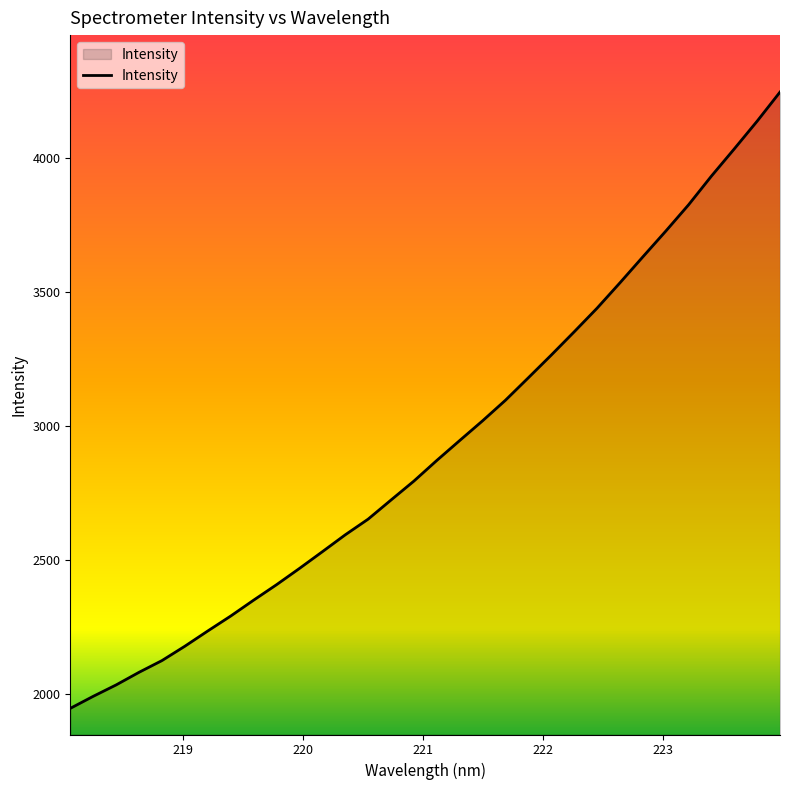

What is the smallest value displayed?

1948.2